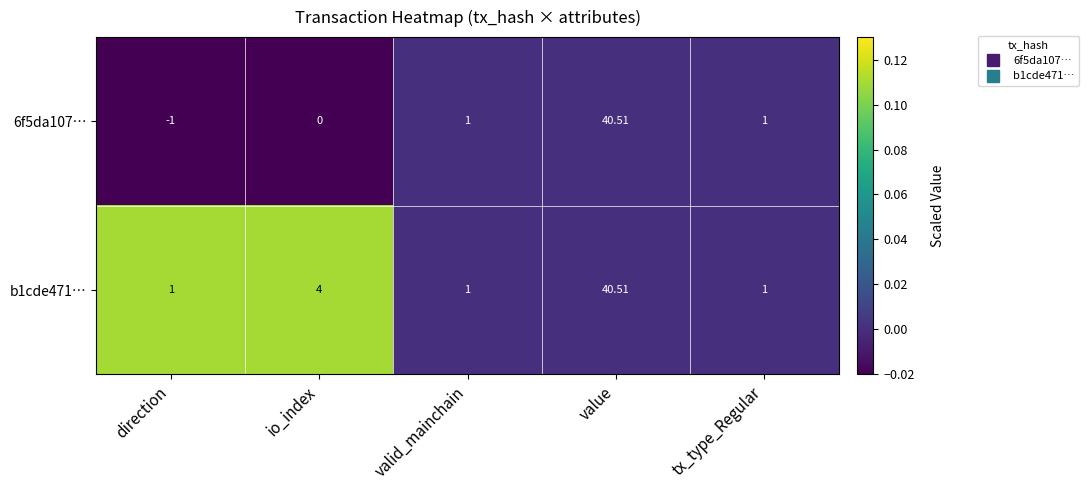

What is the maximum value shown in the chart?

40.5